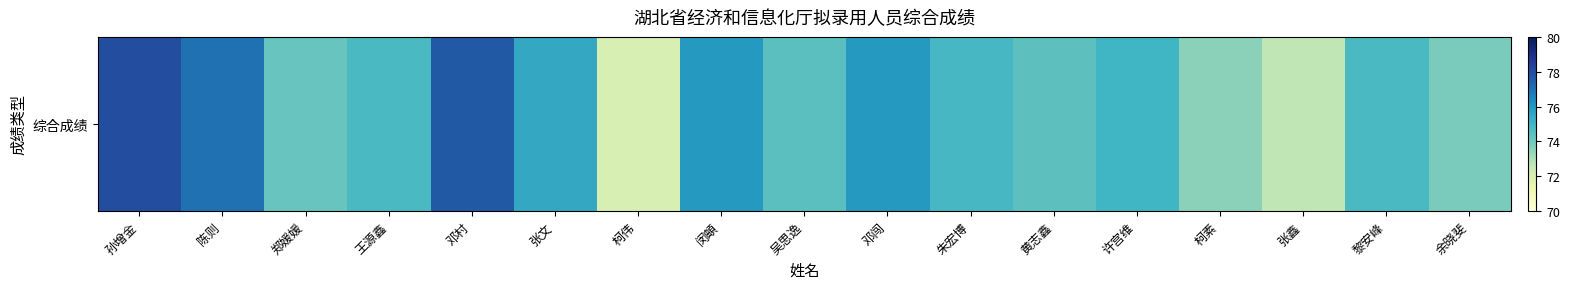

How many distinct data groups are displayed?

1